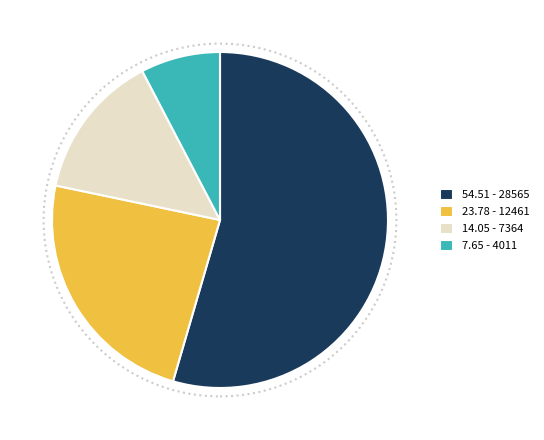

Rank the categories by value from highest to lowest.

54.51 - 28565, 23.78 - 12461, 14.05 - 7364, 7.65 - 4011